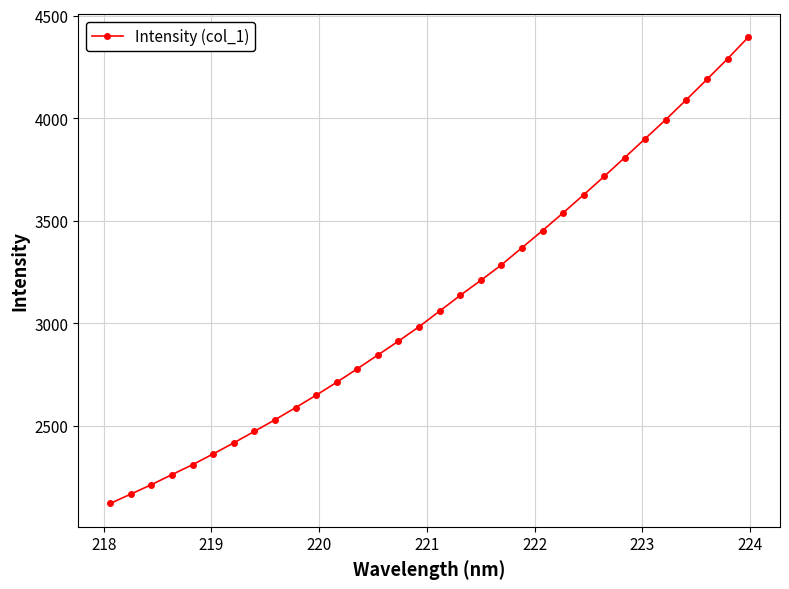

True or false: there are more than 2 points higher than both neighbors.

False